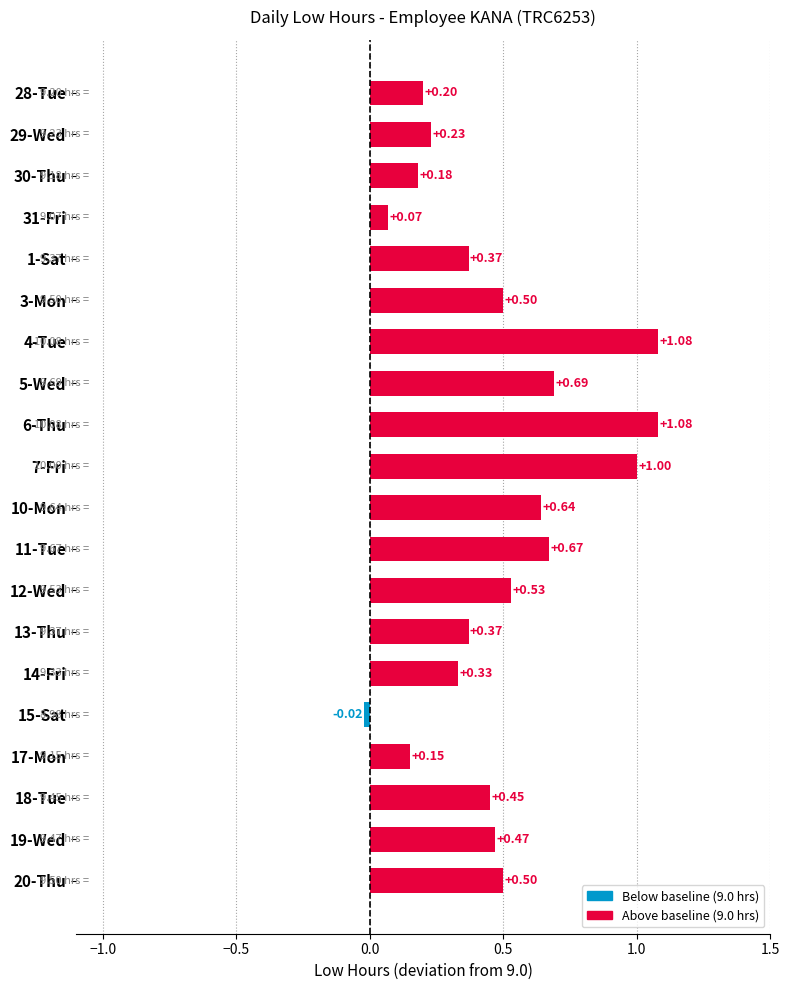

Which has a higher value, 7-Fri or 18-Tue?

7-Fri